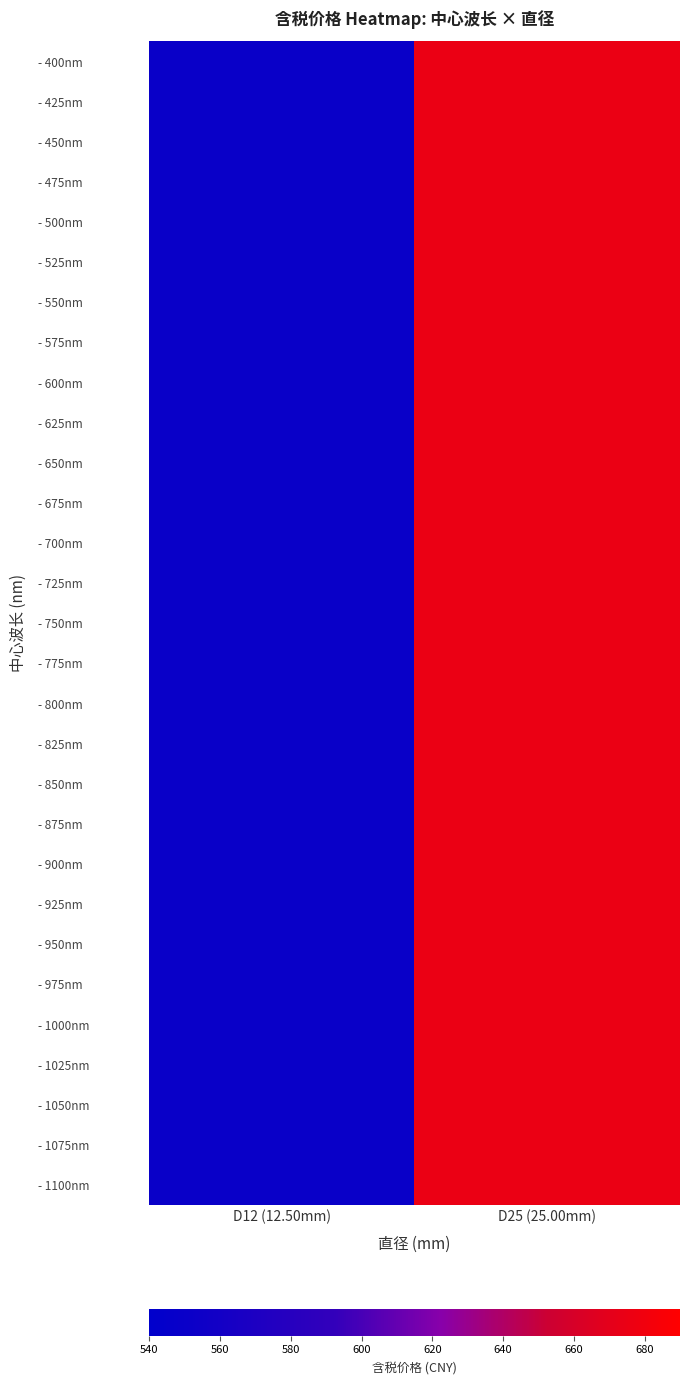

Between D12 (12.50mm) and D25 (25.00mm), which series saw the biggest shift?

- 400nm